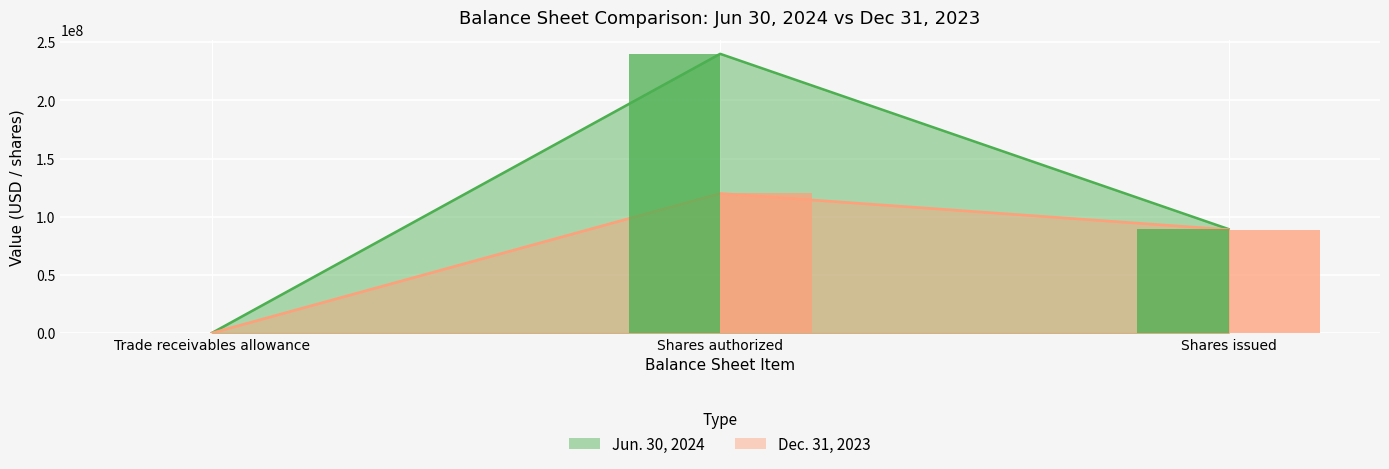

Rank the series by their average value, from highest to lowest.

Jun. 30, 2024, Dec. 31, 2023